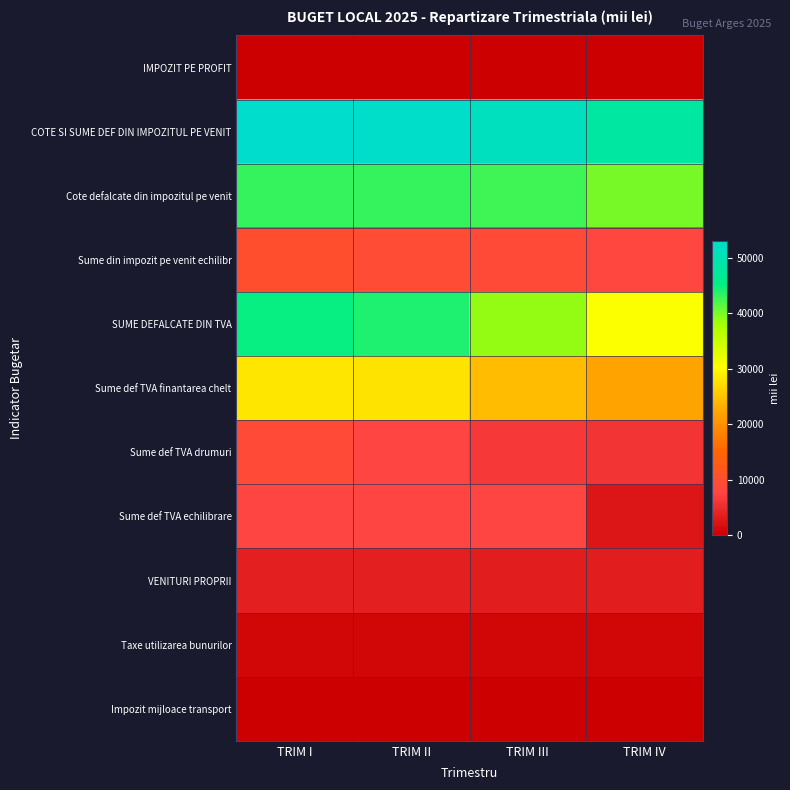

Between TRIM III and TRIM II, which is larger?

TRIM III